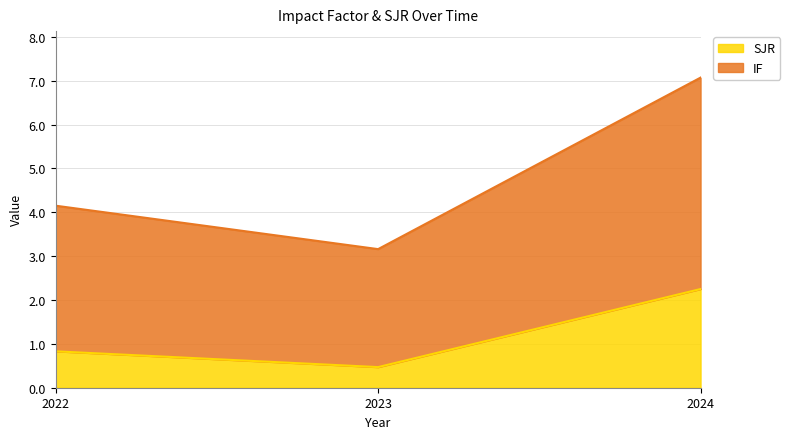

The value of SJR at 2022 is 0.8. True or false?

True